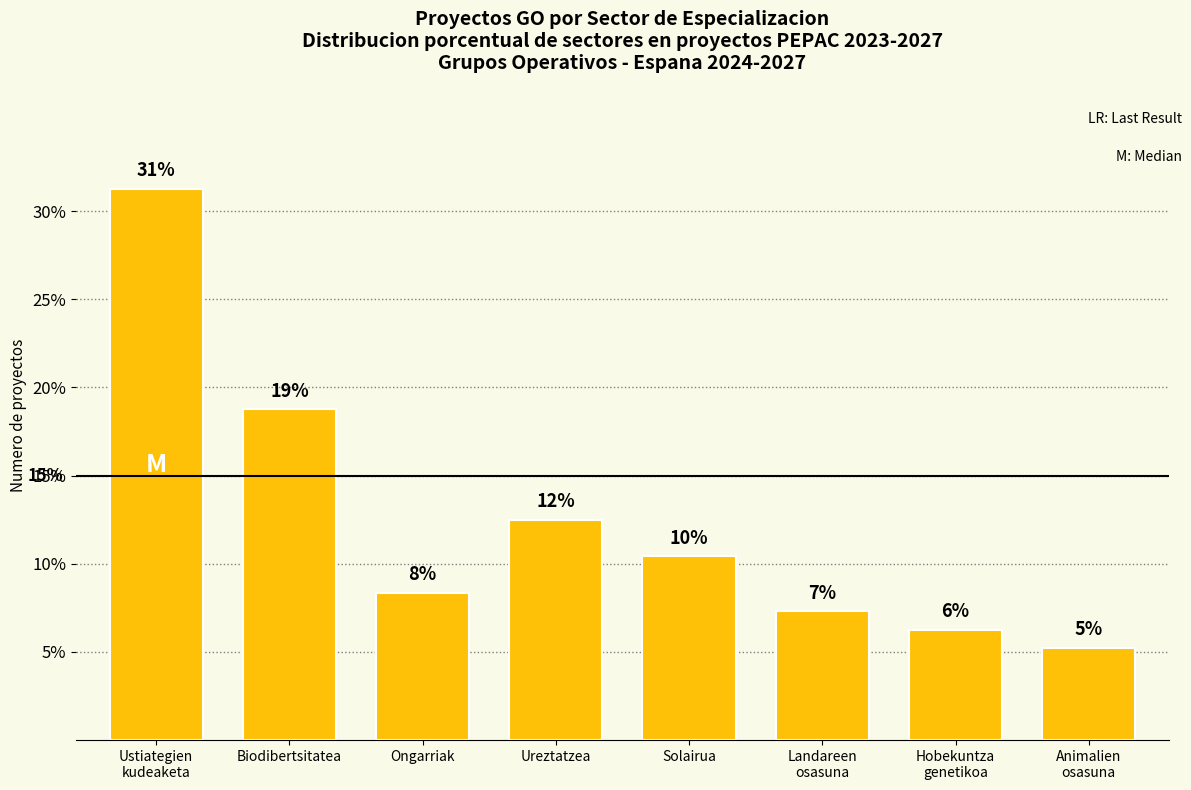

How many bars are there in total?

8